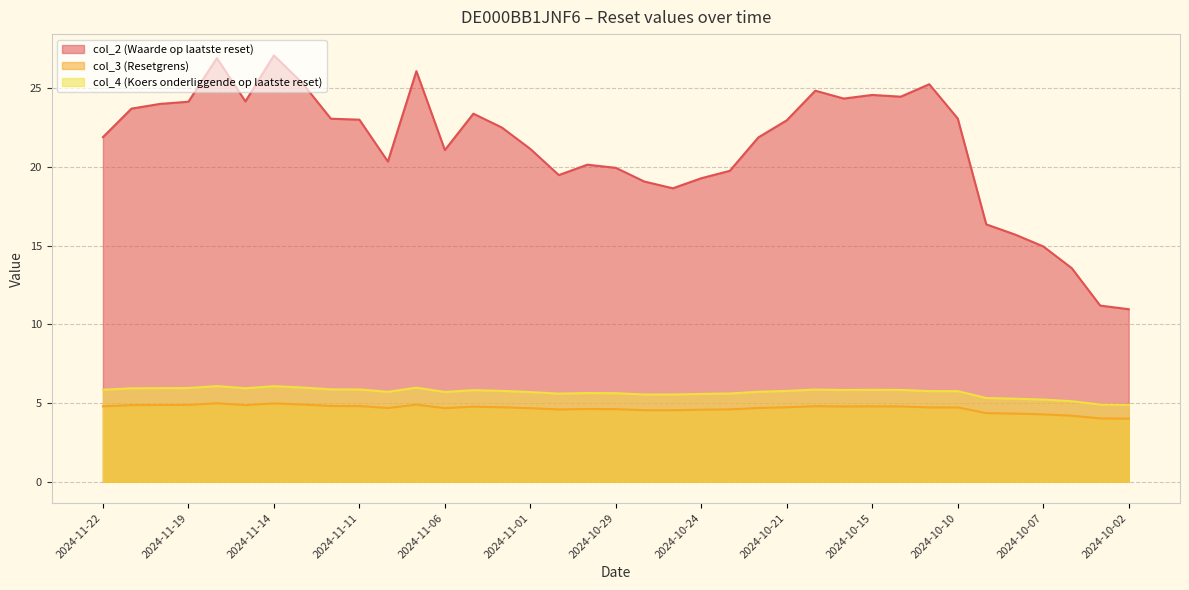

Between 2024-11-08 and 2024-10-04, which series saw the biggest shift?

col_2 (Waarde op laatste reset)